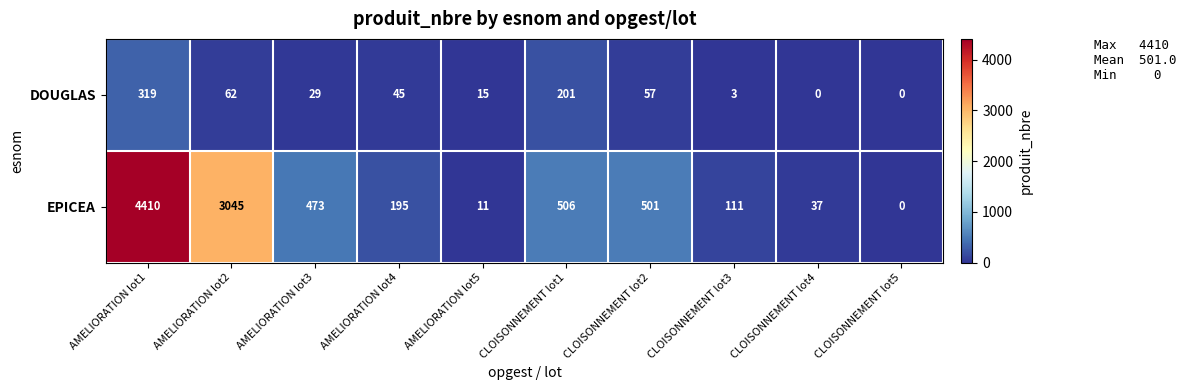

What is the greatest value displayed?

4410